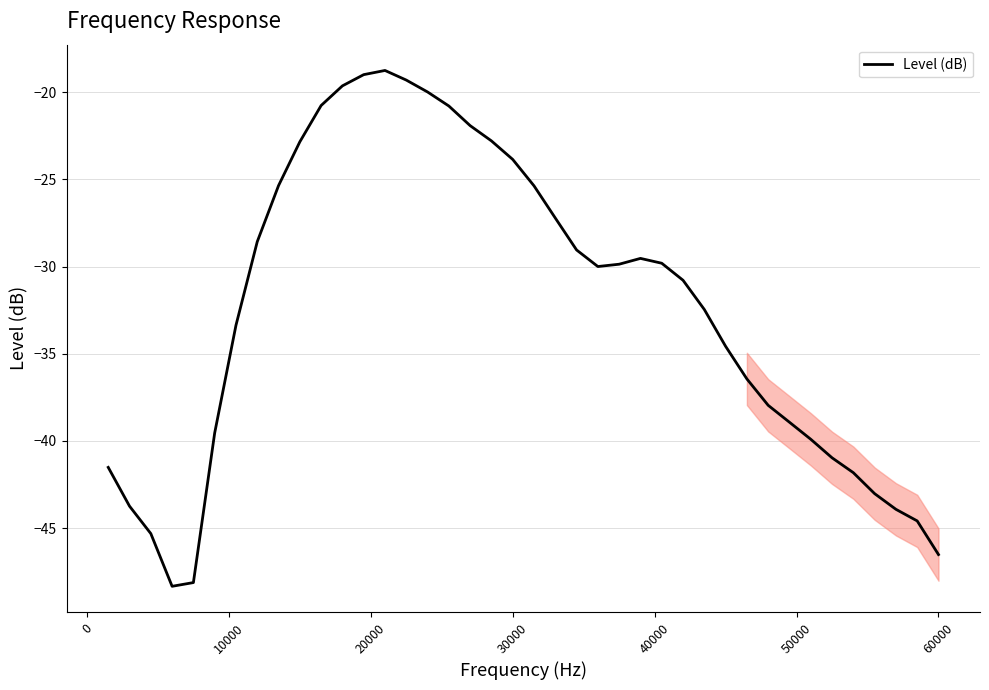

What is the maximum value shown in the chart?

-18.7